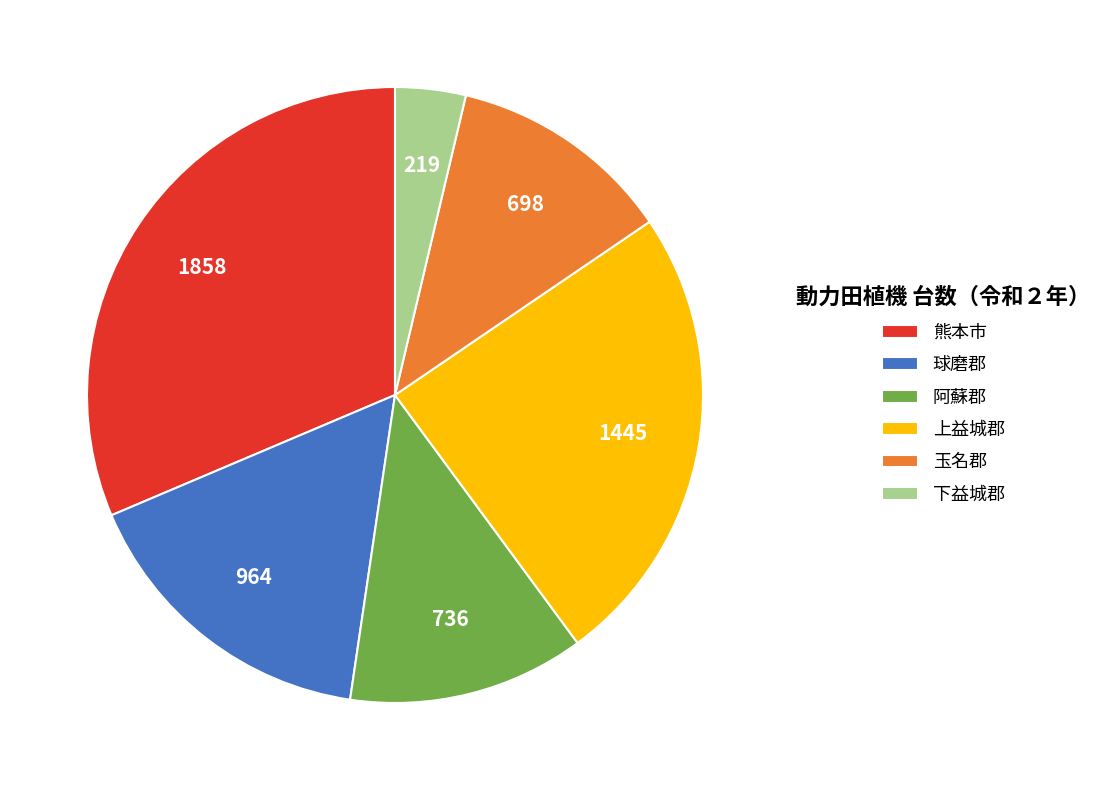

Does 球磨郡 represent more than half of the total?

No